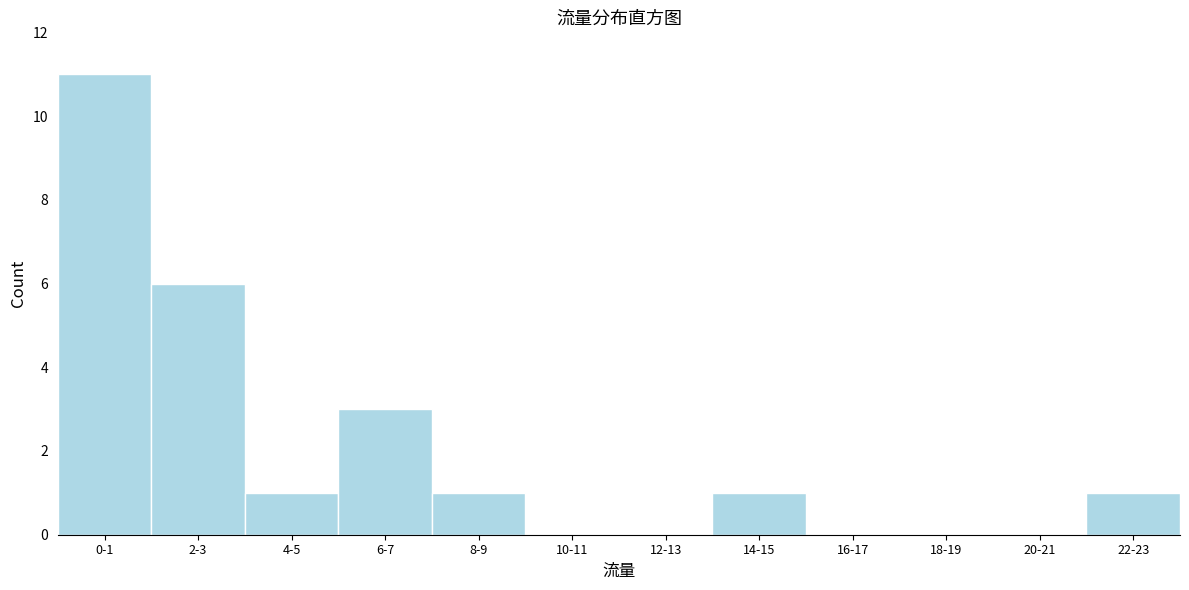

Reading right to left, what are all the values shown in this chart?

22-23=1	20-21=0	18-19=0	16-17=0	14-15=1	12-13=0	10-11=0	8-9=1	6-7=3	4-5=1	2-3=6	0-1=11